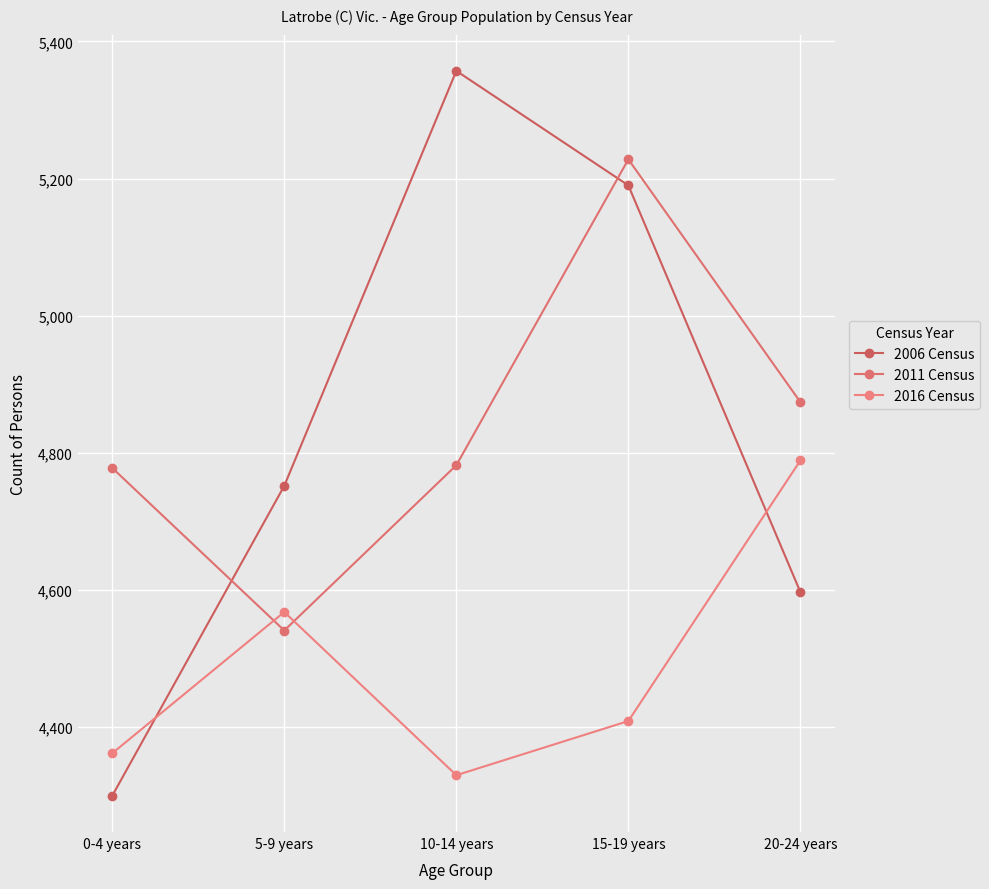

How many times do 2011 Census and 2016 Census cross each other?

2